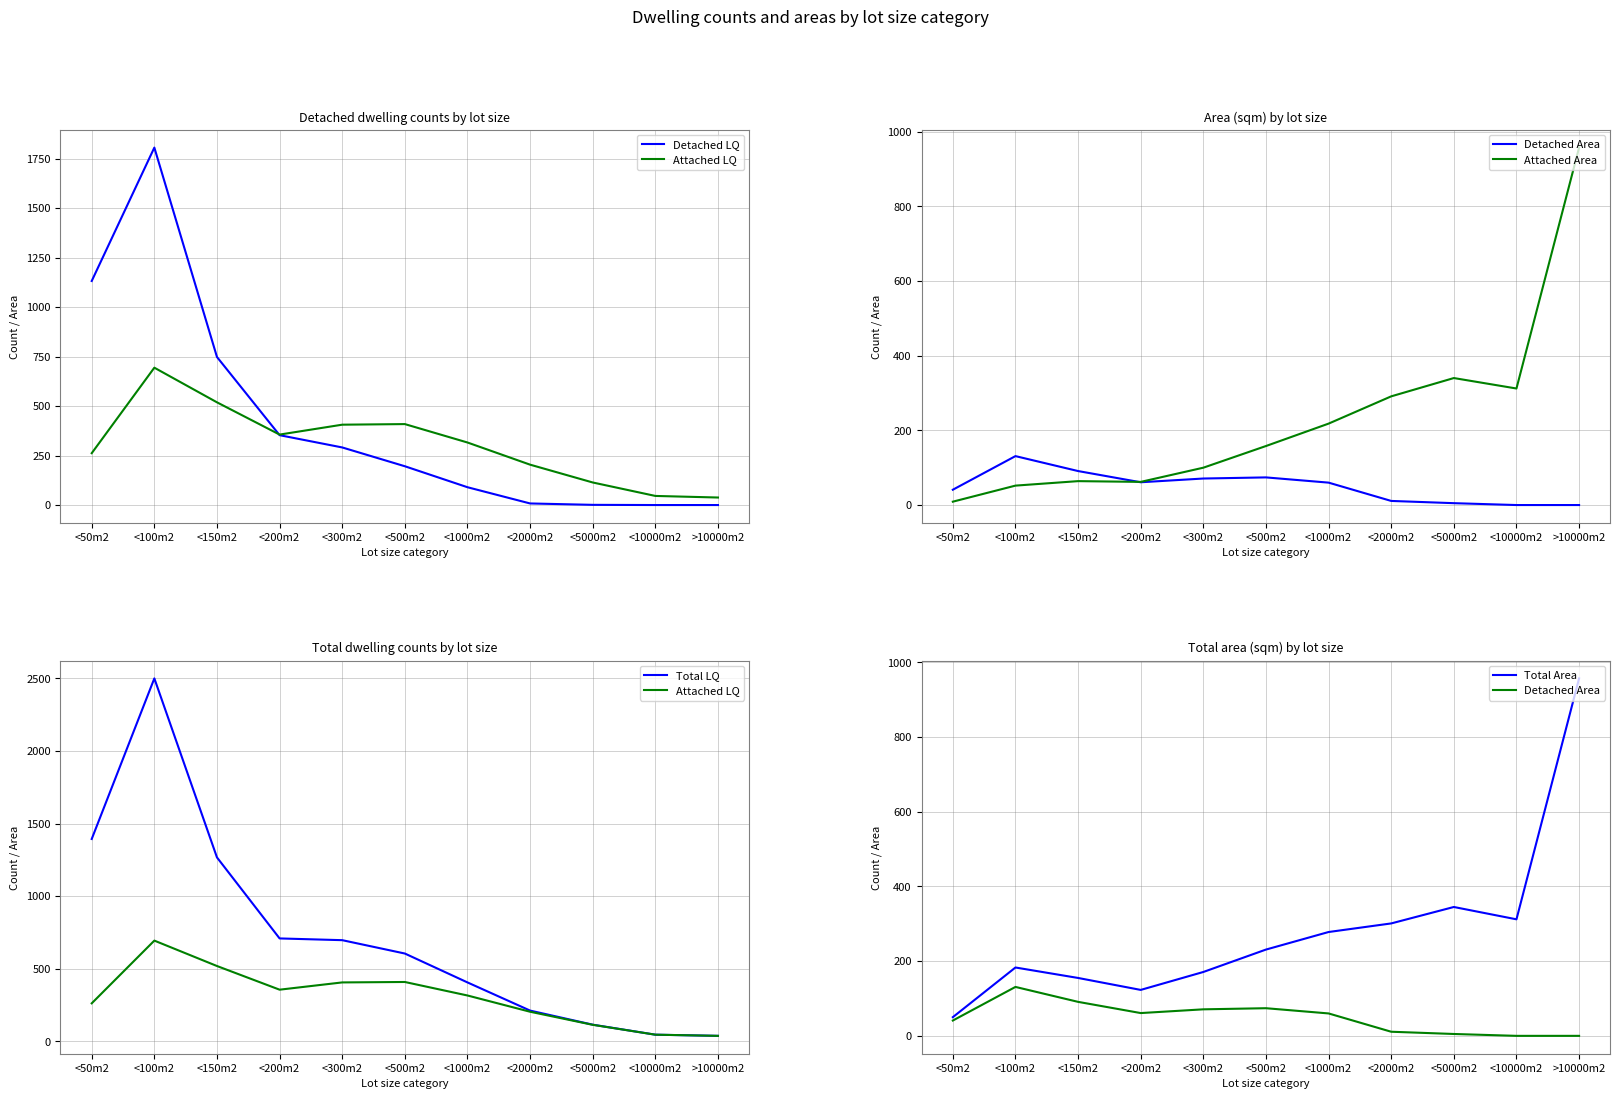

Where is the first local minimum for Detached Area?

<200m2